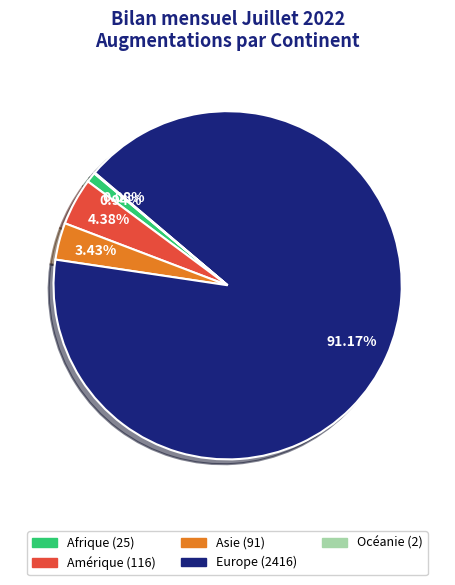

To the nearest percent, what is the difference between the largest and smallest slice percentages?

91%